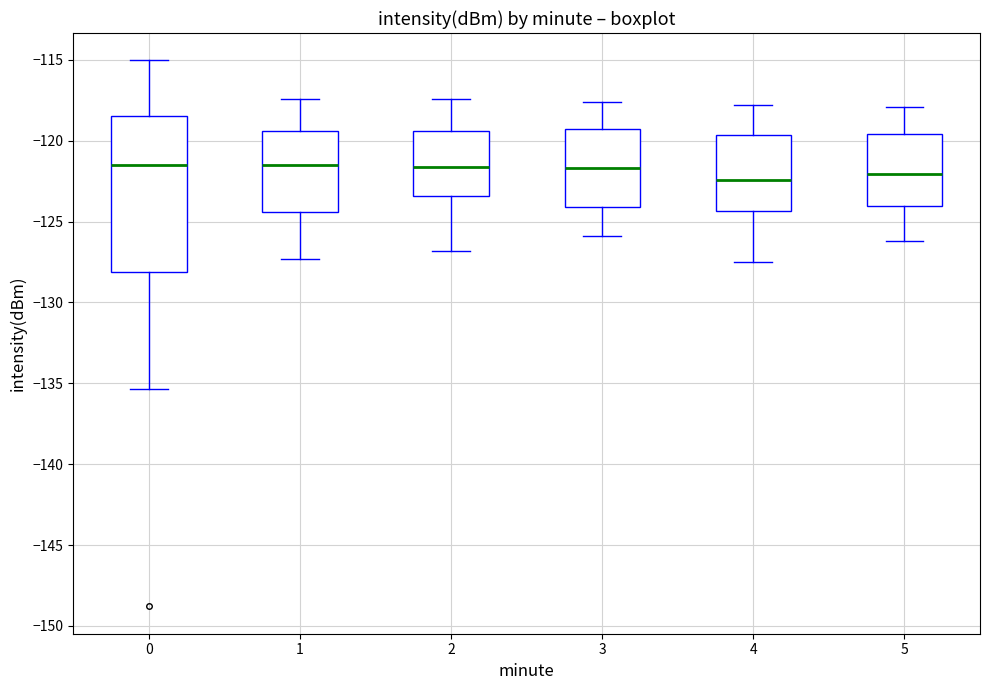

Reading left to right, read every box against the y-axis: the position of its median line, the range the box covers, and the ends of its whiskers. The values are not printed on the chart, so give them approximately, as read against the axis.

0: median -121.5, box -128.0 to -118.5, whiskers -135.5 to -115.0
1: median -121.5, box -124.5 to -119.5, whiskers -127.5 to -117.5
2: median -121.5, box -123.5 to -119.5, whiskers -127.0 to -117.5
3: median -121.5, box -124.0 to -119.0, whiskers -126.0 to -117.5
4: median -122.5, box -124.5 to -119.5, whiskers -127.5 to -118.0
5: median -122.0, box -124.0 to -119.5, whiskers -126.0 to -118.0